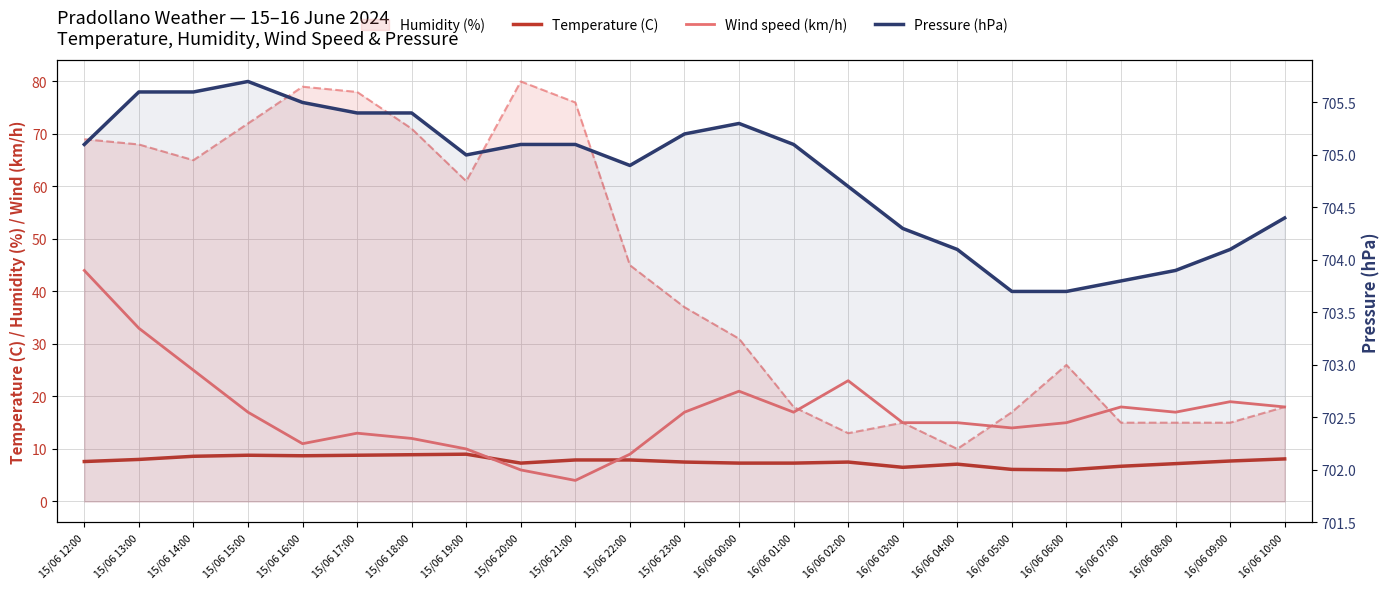

What is the label of the 23rd point from the left?

16/06 10:00